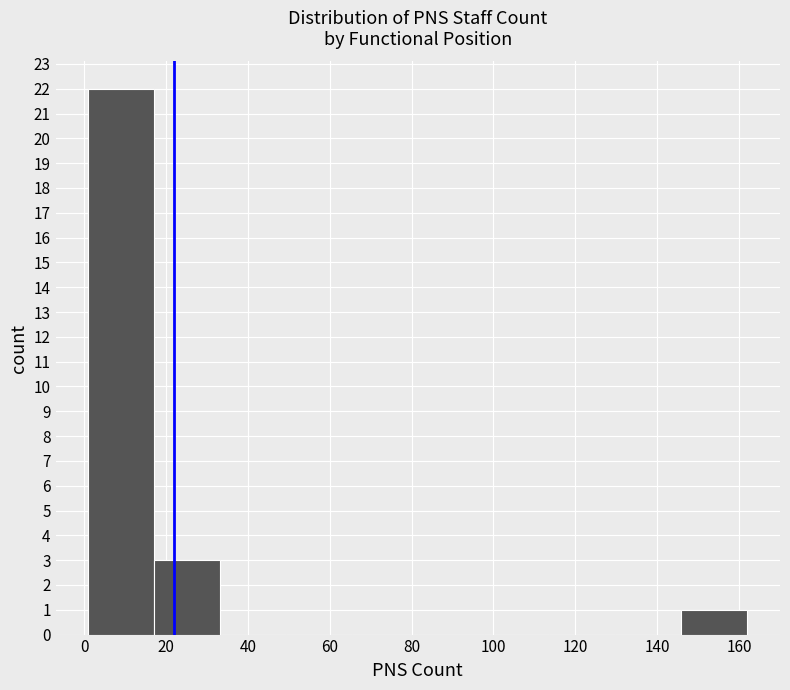

Reading left to right, transcribe this chart: for each bar, give the range it covers on the x-axis and its height. Neither the bar edges nor the heights are printed on the chart, so give them approximately, as read against the axes.

2 to 18: 22
18 to 34: 3
34 to 50: 0
50 to 66: 0
66 to 82: 0
82 to 98: 0
98 to 114: 0
114 to 130: 0
130 to 146: 0
146 to 162: 1